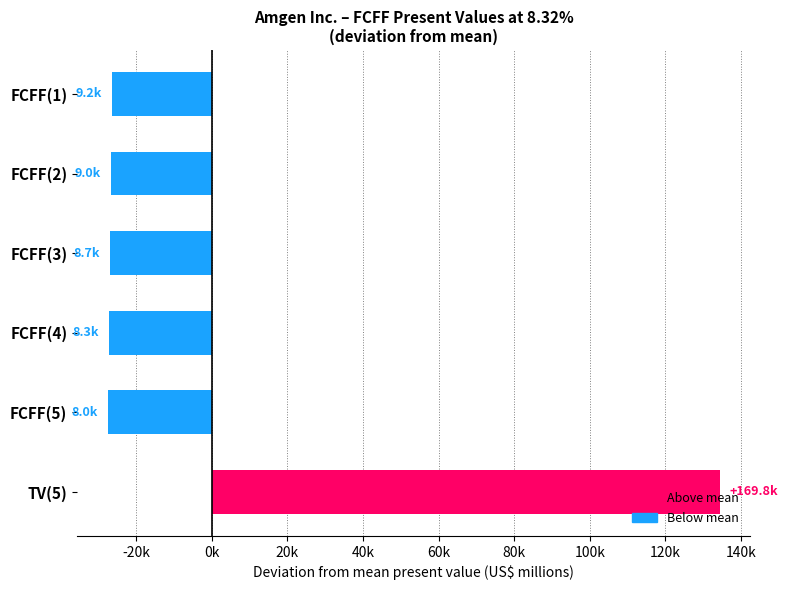

What is the greatest value displayed?

134332.8